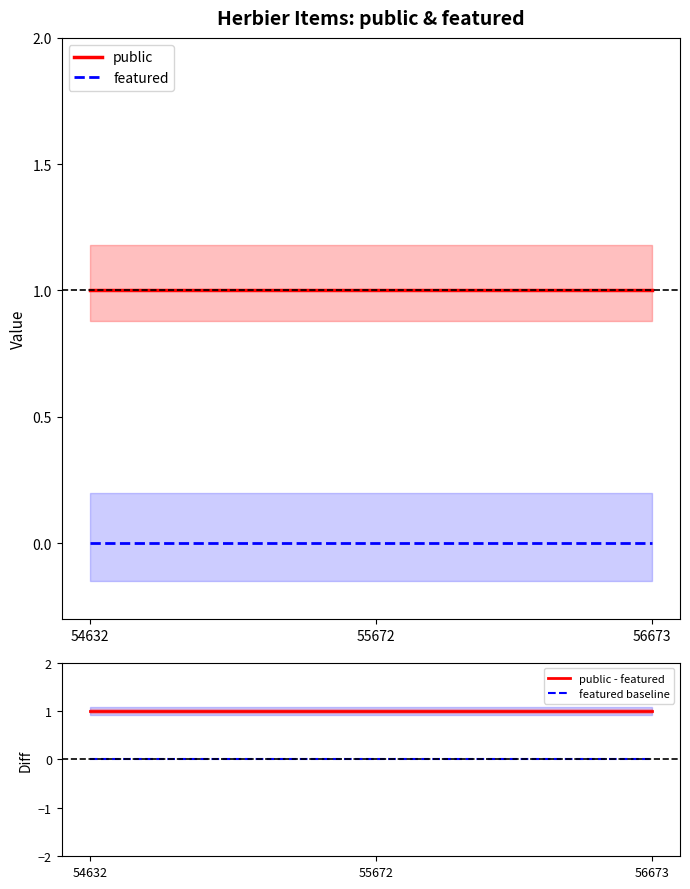

The value of public at 54632 is 0. True or false?

False